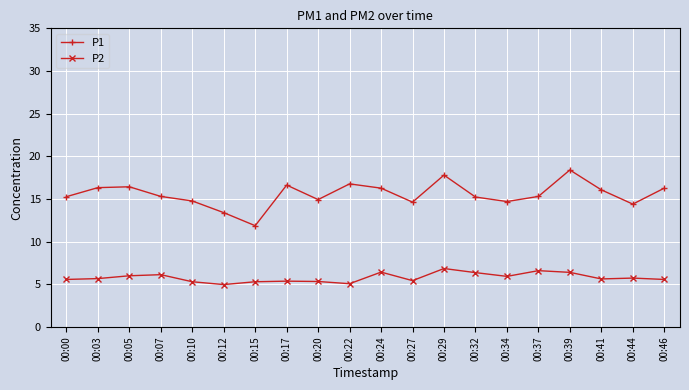

How many interior local peaks does the P1 series have?

5